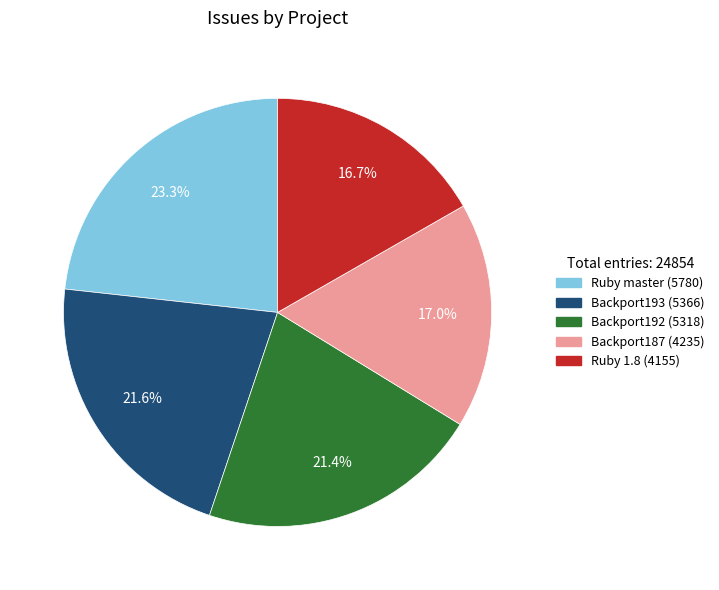

What is the total percentage of Backport193 and Ruby 1.8?

38.3%